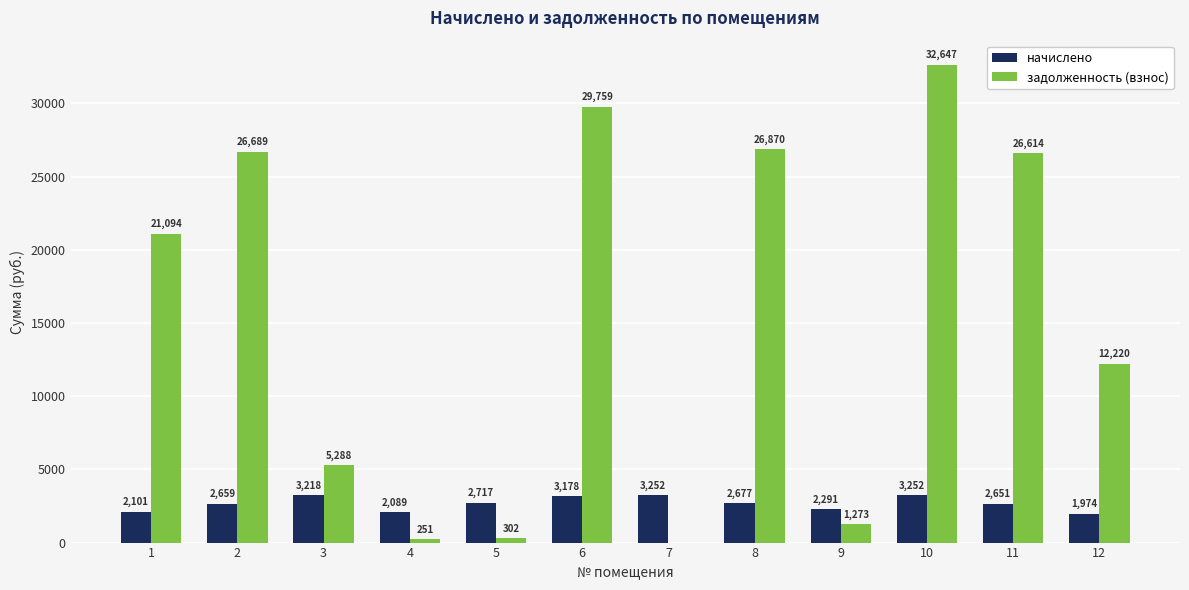

The value of начислено at 9 is 2291.0. True or false?

True